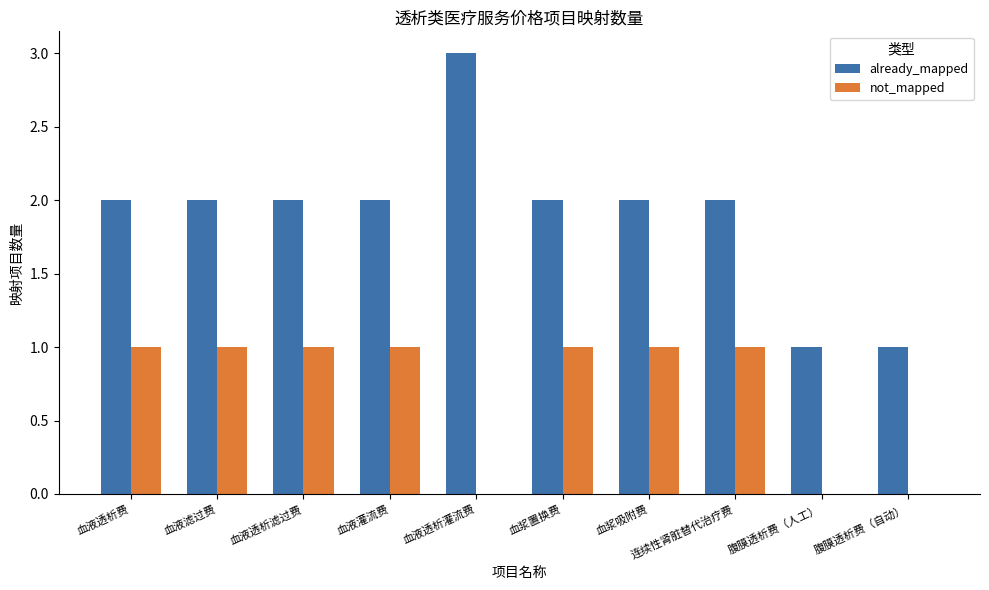

What is the sum of the already_mapped values at 血液透析滤过费 and 血液滤过费?

4